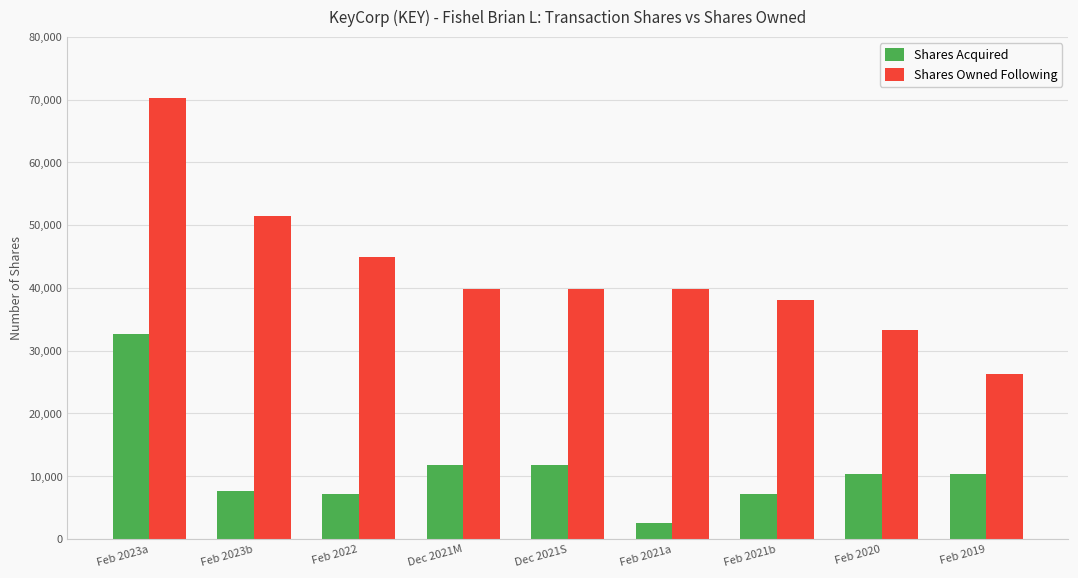

The Shares Acquired series shows 7593 at Feb 2023b. True or false?

True